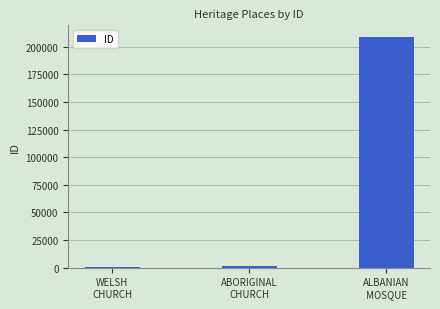

What is the greatest value displayed?

208862